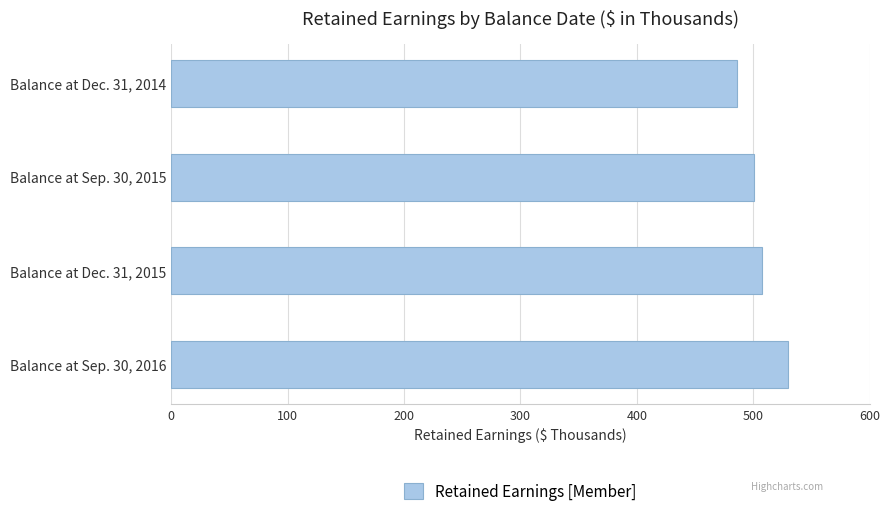

Are the bars horizontal?

Yes